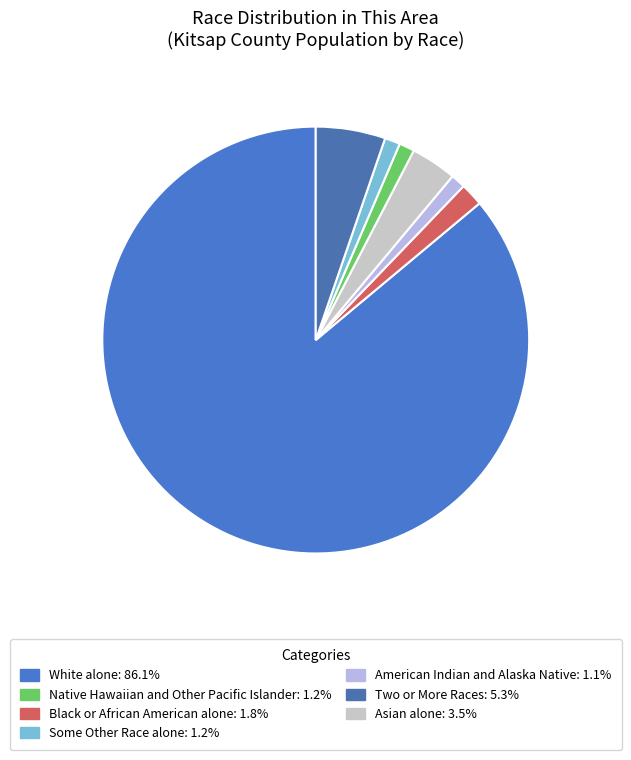

How many slices are in this pie chart?

7